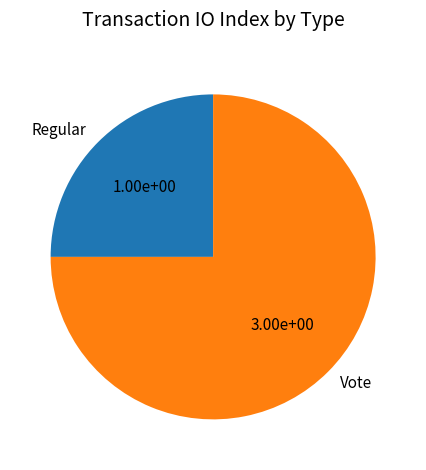

Is it true that Vote is 65% of the pie?

False